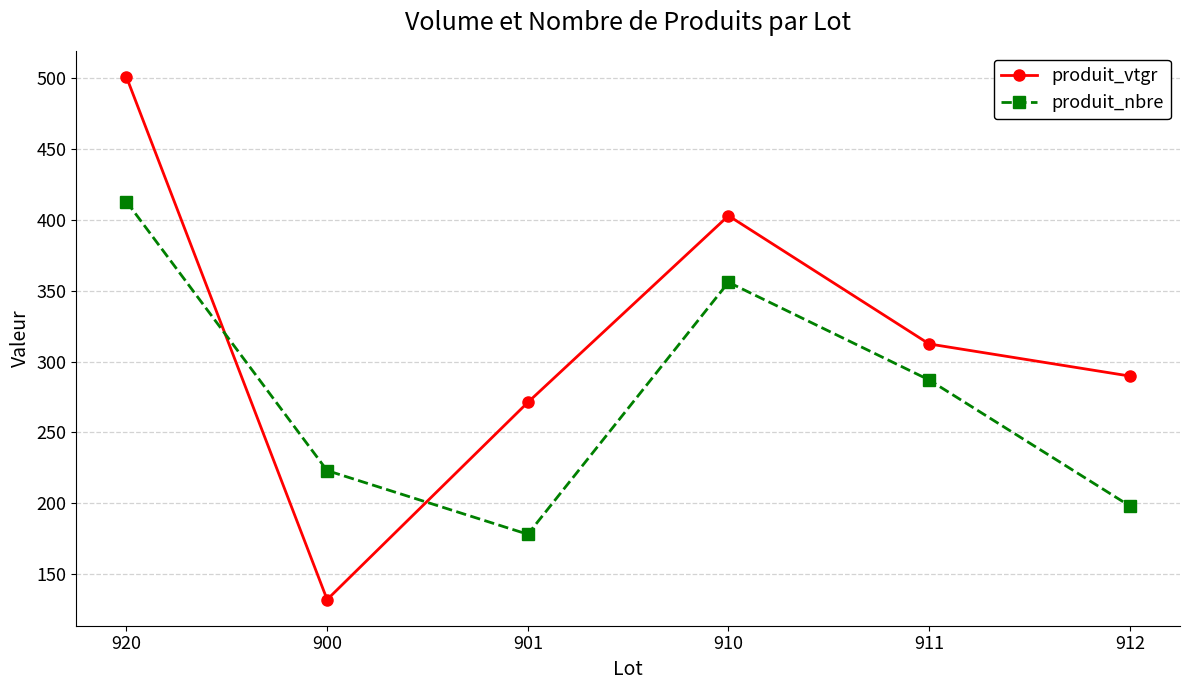

What is the minimum value for produit_vtgr?

131.9